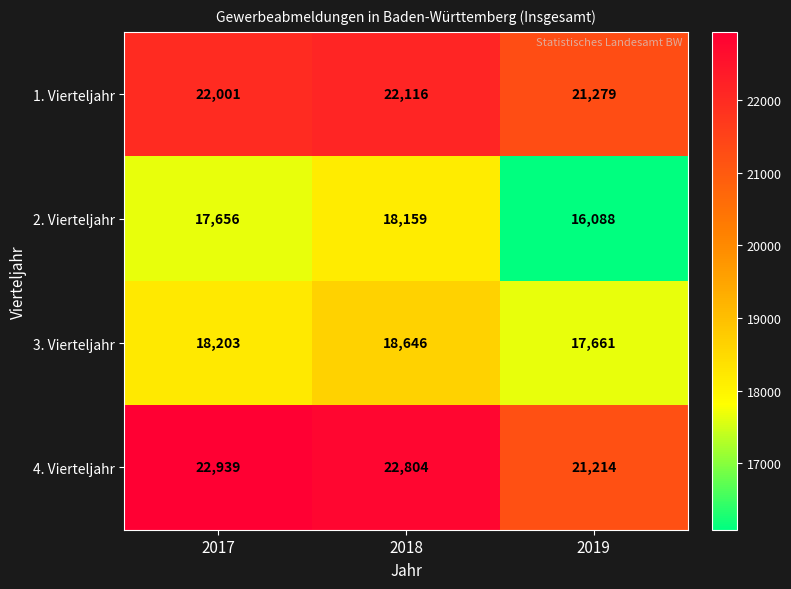

What is the total value across all series at 2019?

76242